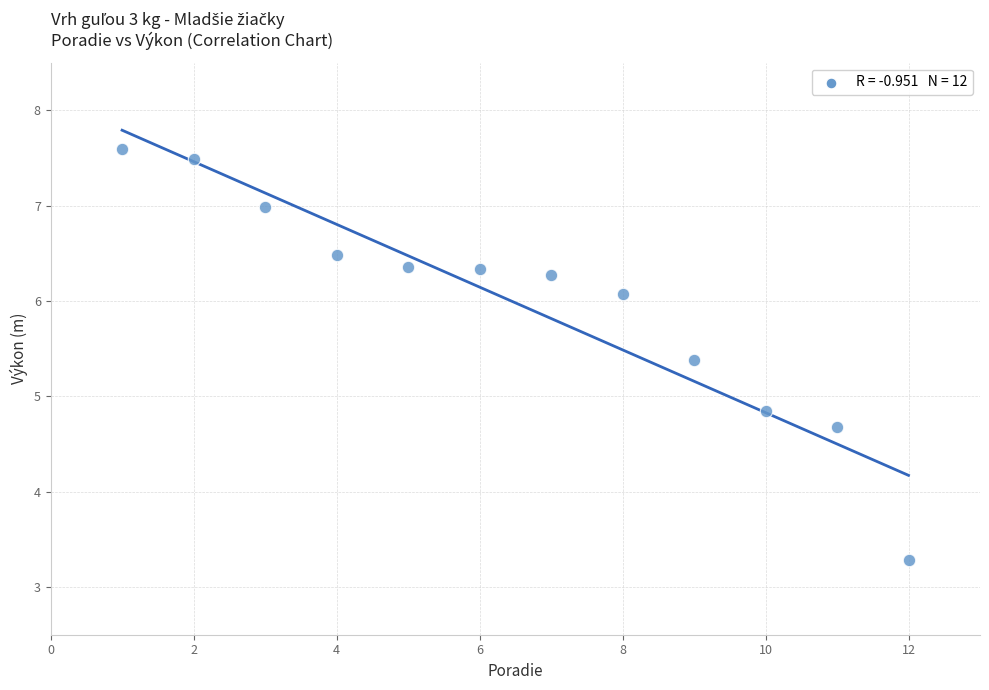

What is the average Y value?

6.0